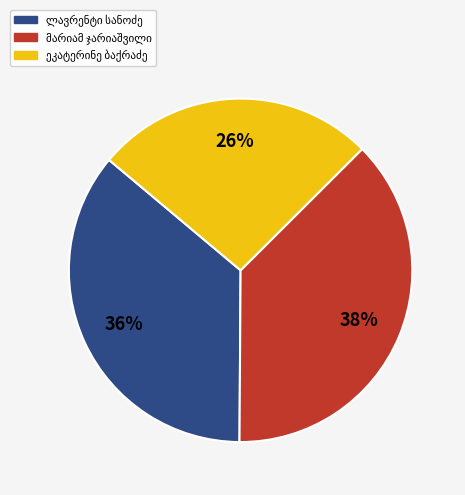

To the nearest percent, what is the average slice percentage?

33%